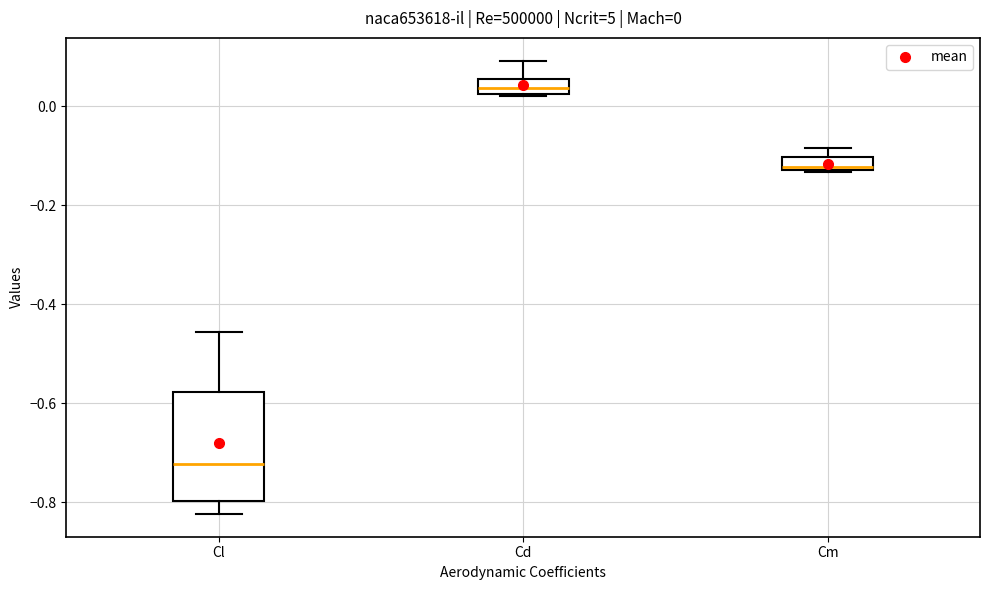

Which box is the tallest, from its lower edge to its upper edge?

Cl